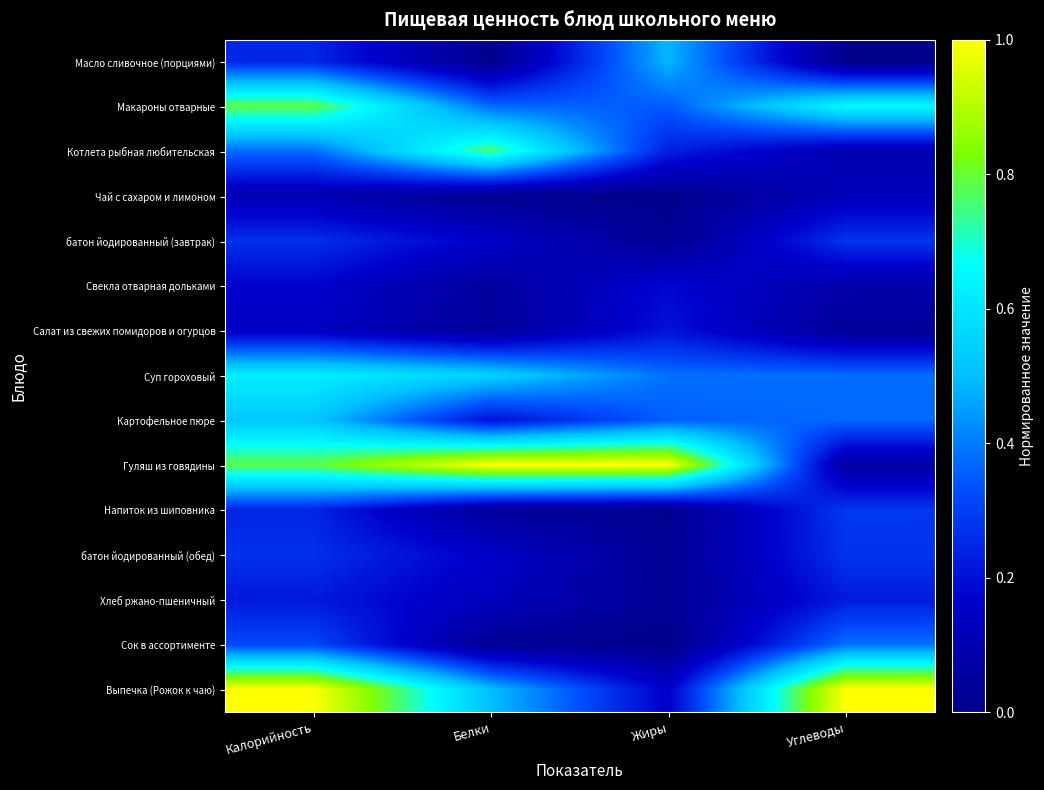

Reading left to right, list all the values displayed in this chart.

Масло сливочное (порциями): Калорийность=0.2	Белки=0.0	Жиры=0.5	Углеводы=0.0
Макароны отварные: Калорийность=0.8	Белки=0.4	Жиры=0.3	Углеводы=0.7
Котлета рыбная любительская: Калорийность=0.4	Белки=0.8	Жиры=0.2	Углеводы=0.1
Чай с сахаром и лимоном: Калорийность=0.1	Белки=0.0	Жиры=0.0	Углеводы=0.1
батон йодированный (завтрак): Калорийность=0.3	Белки=0.2	Жиры=0.0	Углеводы=0.3
Свекла отварная дольками: Калорийность=0.2	Белки=0.1	Жиры=0.2	Углеводы=0.1
Салат из свежих помидоров и огурцов: Калорийность=0.1	Белки=0.0	Жиры=0.2	Углеводы=0.0
Суп гороховый: Калорийность=0.6	Белки=0.5	Жиры=0.4	Углеводы=0.4
Картофельное пюре: Калорийность=0.5	Белки=0.2	Жиры=0.4	Углеводы=0.4
Гуляш из говядины: Калорийность=0.8	Белки=1.0	Жиры=1.0	Углеводы=0.1
Напиток из шиповника: Калорийность=0.2	Белки=0.0	Жиры=0.0	Углеводы=0.3
батон йодированный (обед): Калорийность=0.3	Белки=0.2	Жиры=0.0	Углеводы=0.3
Хлеб ржано-пшеничный: Калорийность=0.2	Белки=0.1	Жиры=0.0	Углеводы=0.2
Сок в ассортименте: Калорийность=0.3	Белки=0.0	Жиры=0.0	Углеводы=0.4
Выпечка (Рожок к чаю): Калорийность=1.0	Белки=0.5	Жиры=0.2	Углеводы=1.0